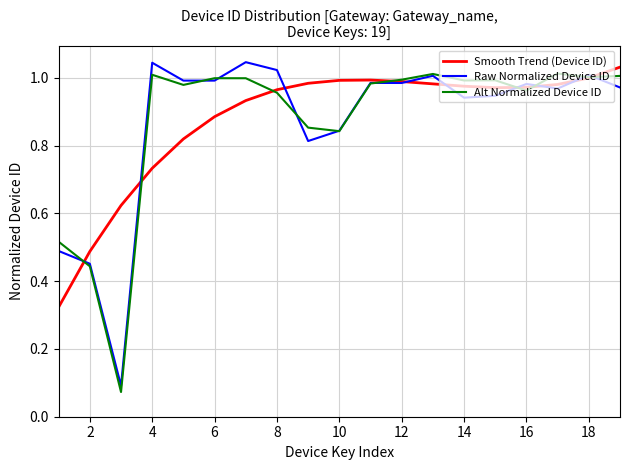

What are all the series names shown in the legend?

Smooth Trend (Device ID), Raw Normalized Device ID, Alt Normalized Device ID